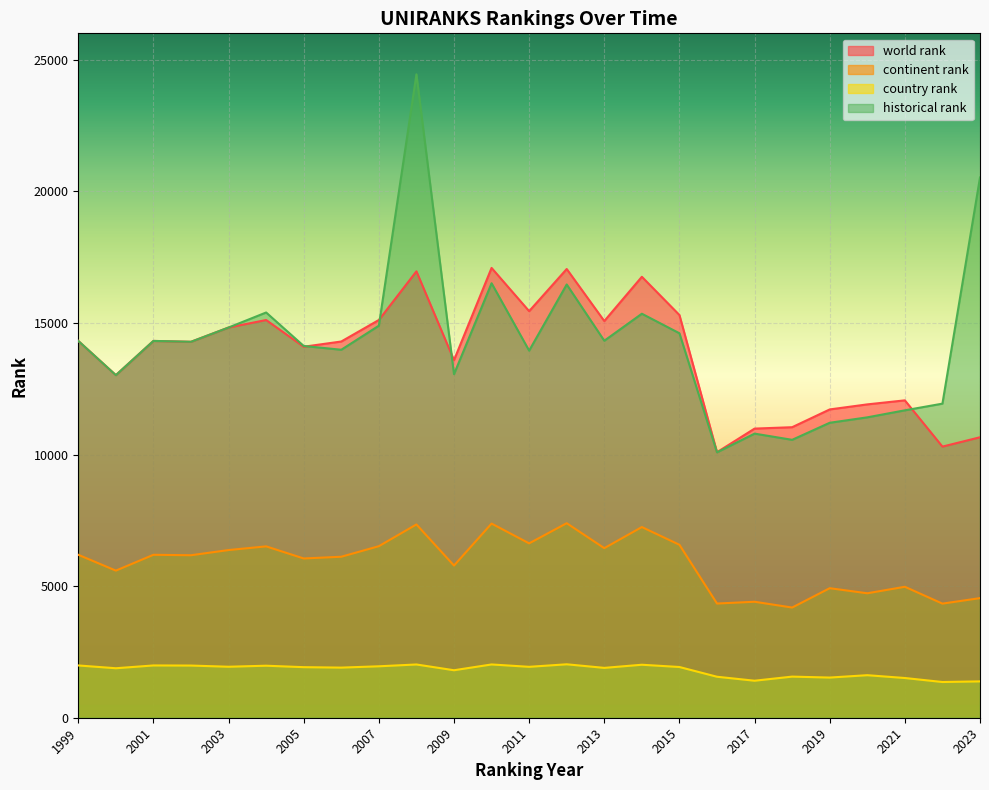

Does the chart display data point markers on the line(s)?

No